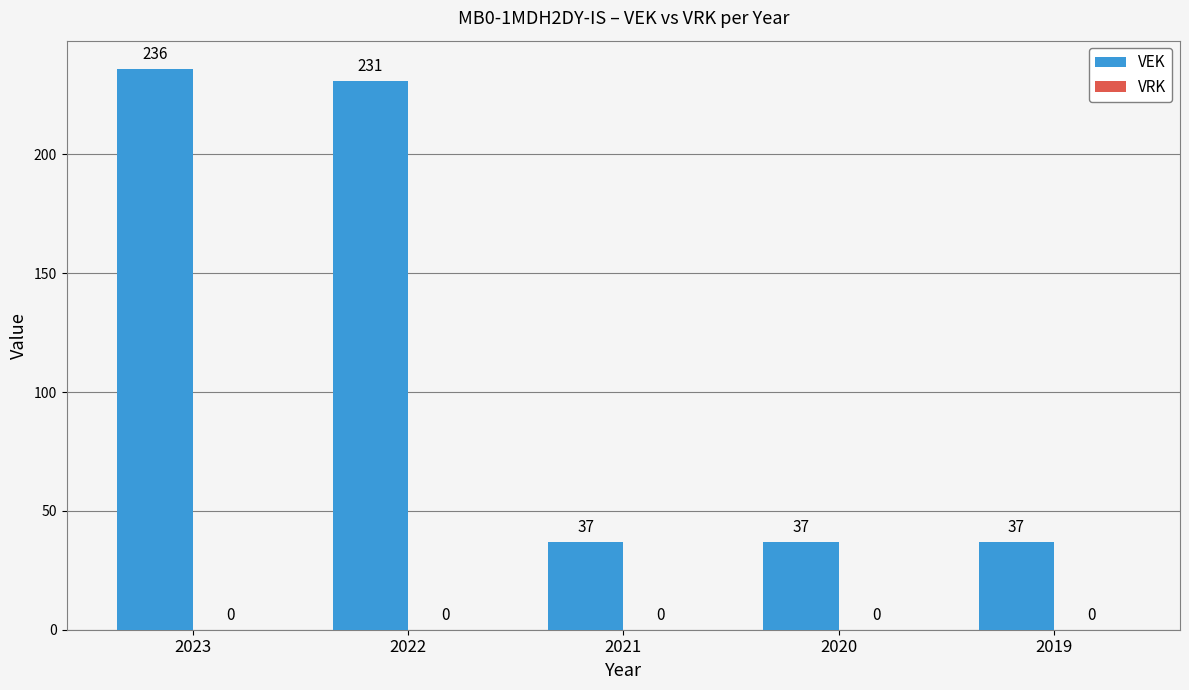

The value at 2020 is 37. True or false?

True